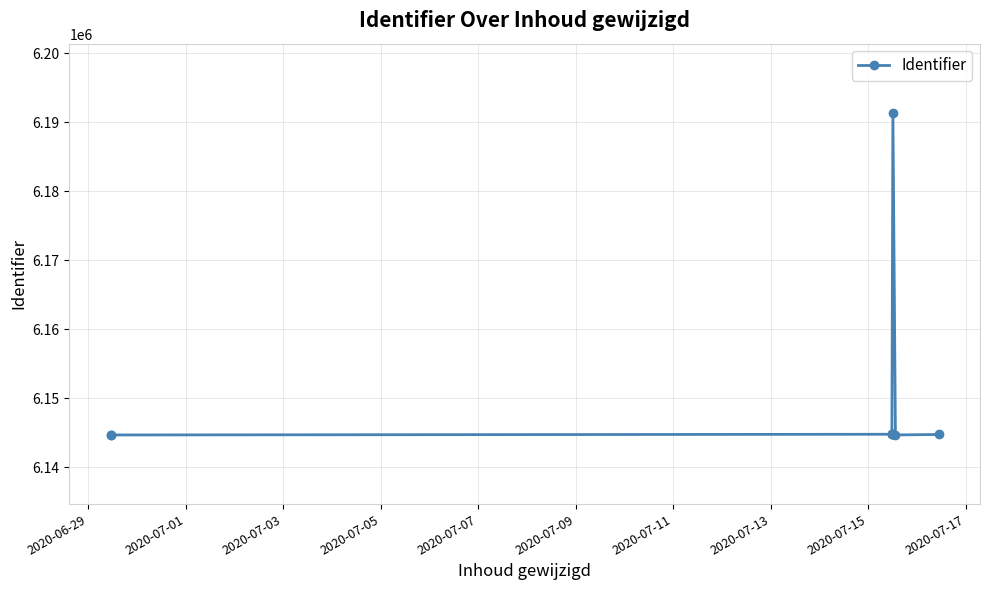

What is the sum of all values?

49204713